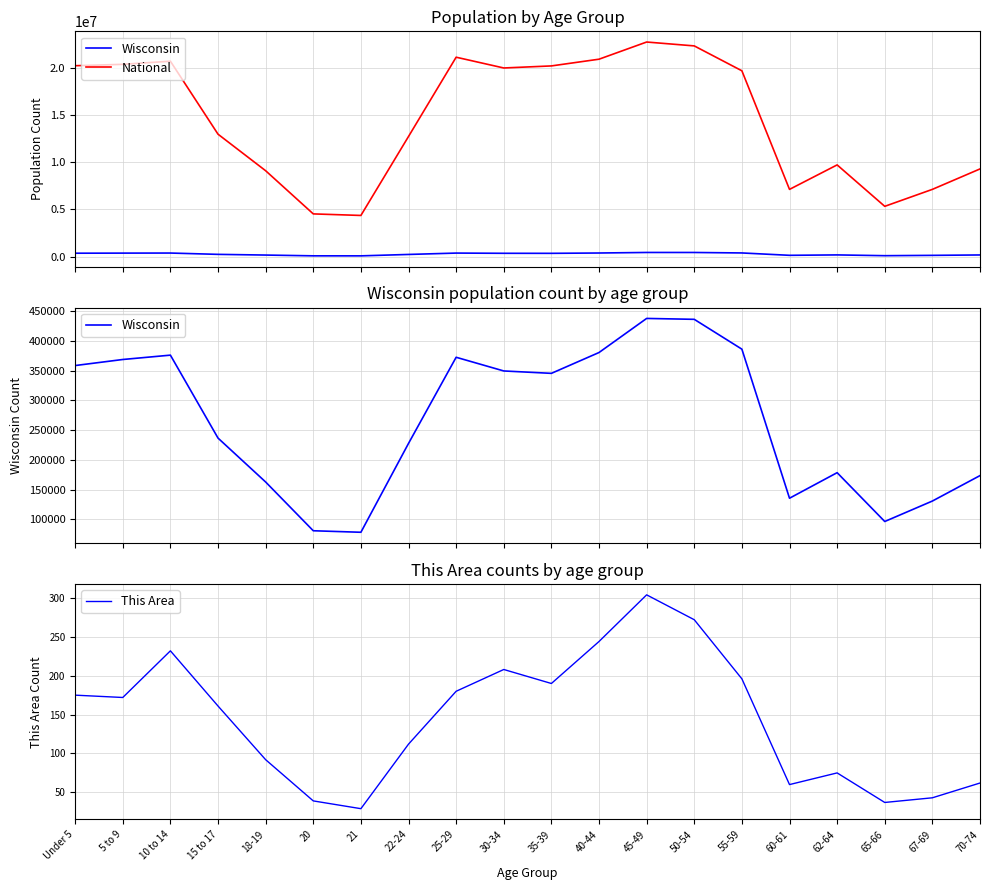

Which label corresponds to the largest value in the chart?

45-49